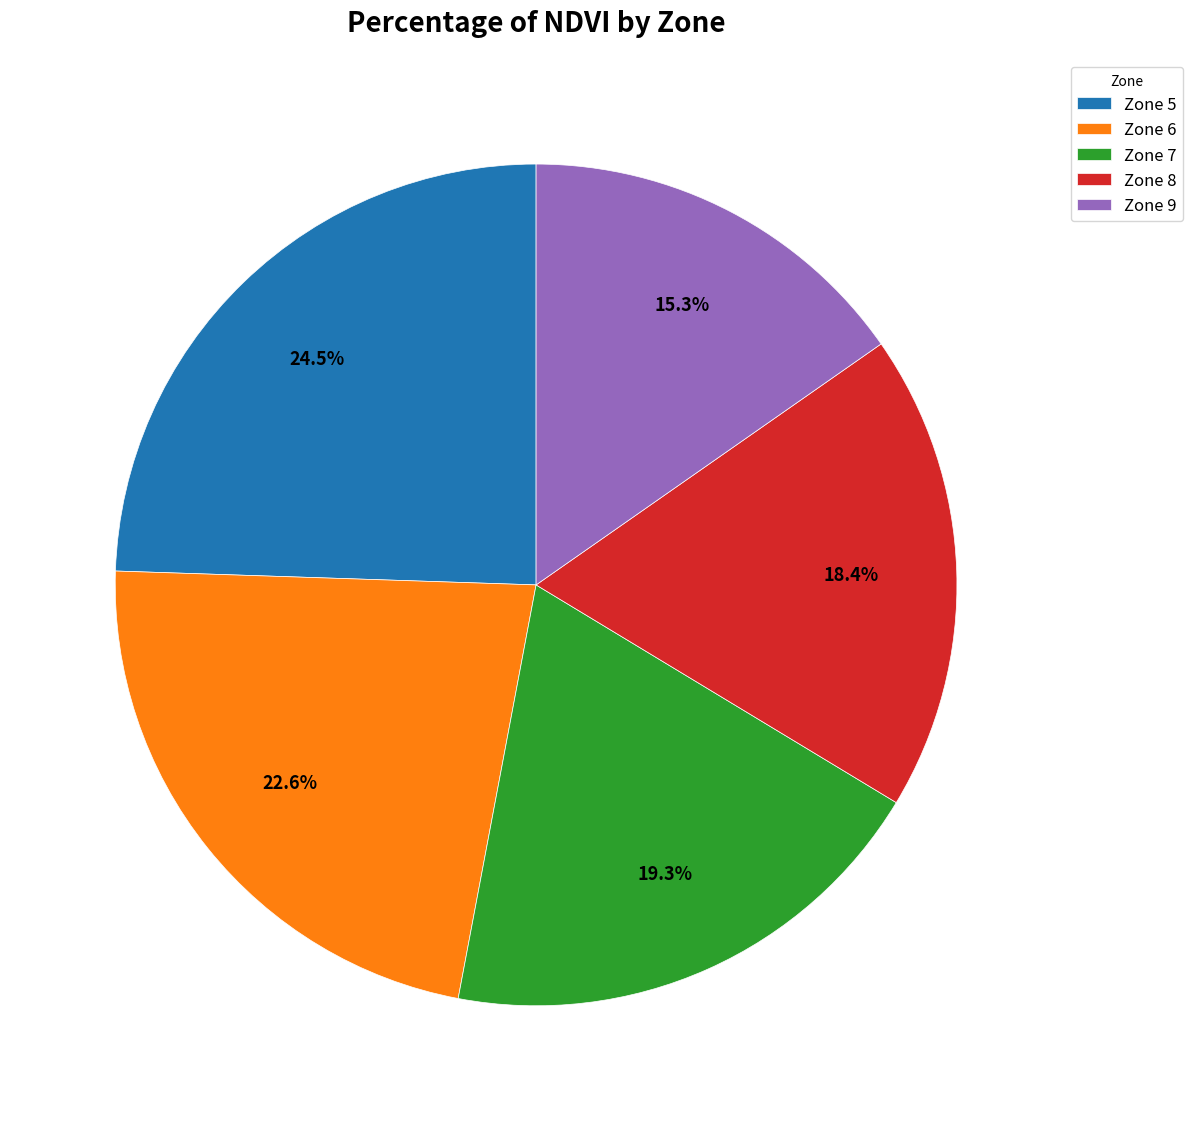

What is the smallest slice in the pie chart?

Zone 9